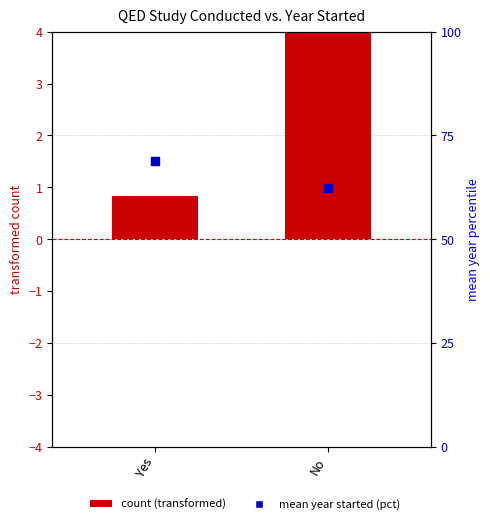

Which series has the widest spread of Y values?

mean year started (percentile)